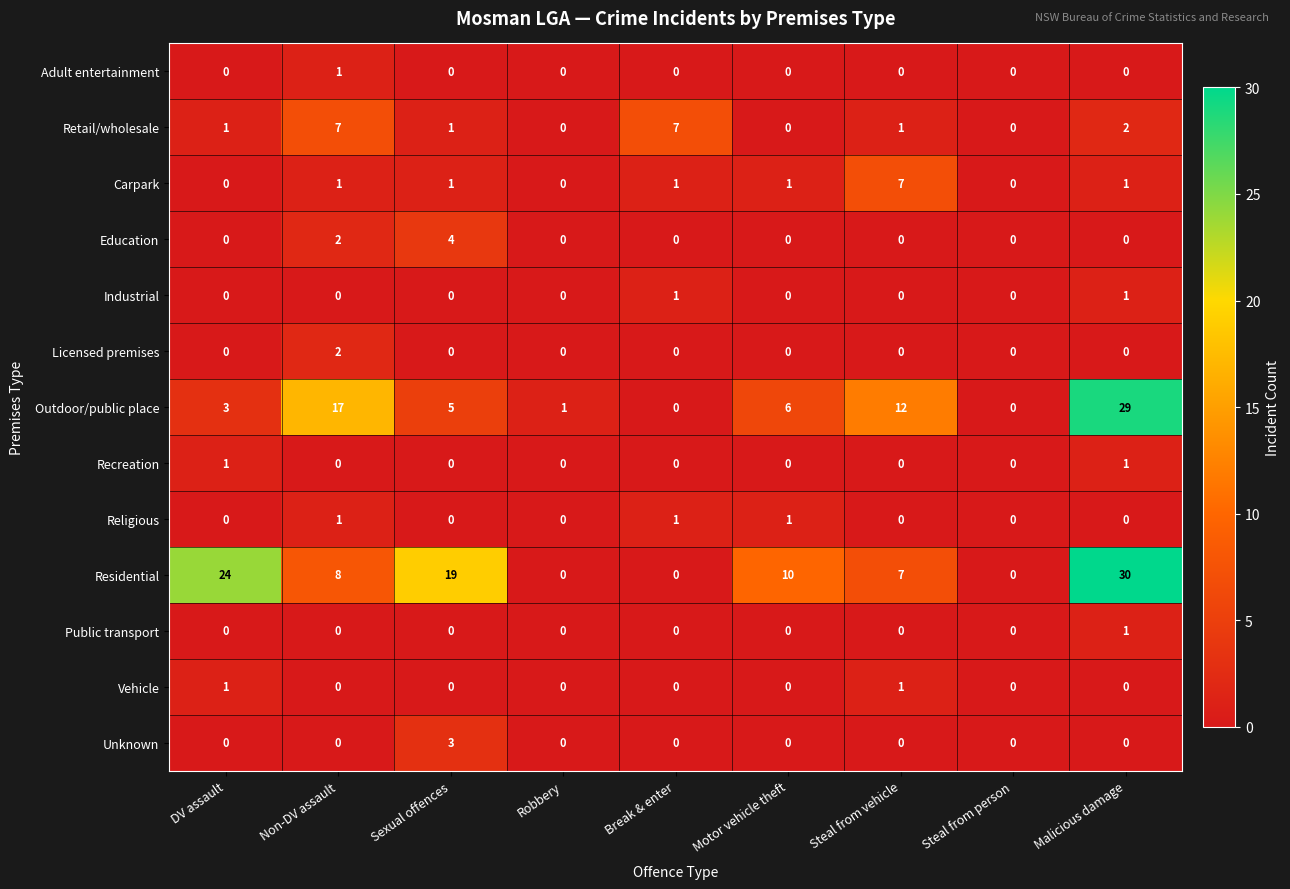

At which label does Unknown reach its peak?

Sexual offences